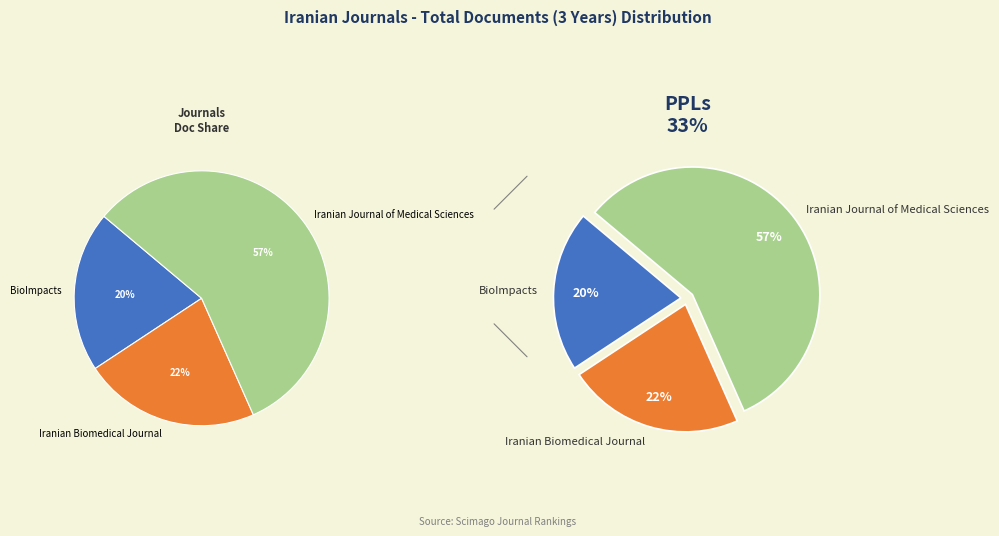

Does BioImpacts account for over 50% of the chart?

No